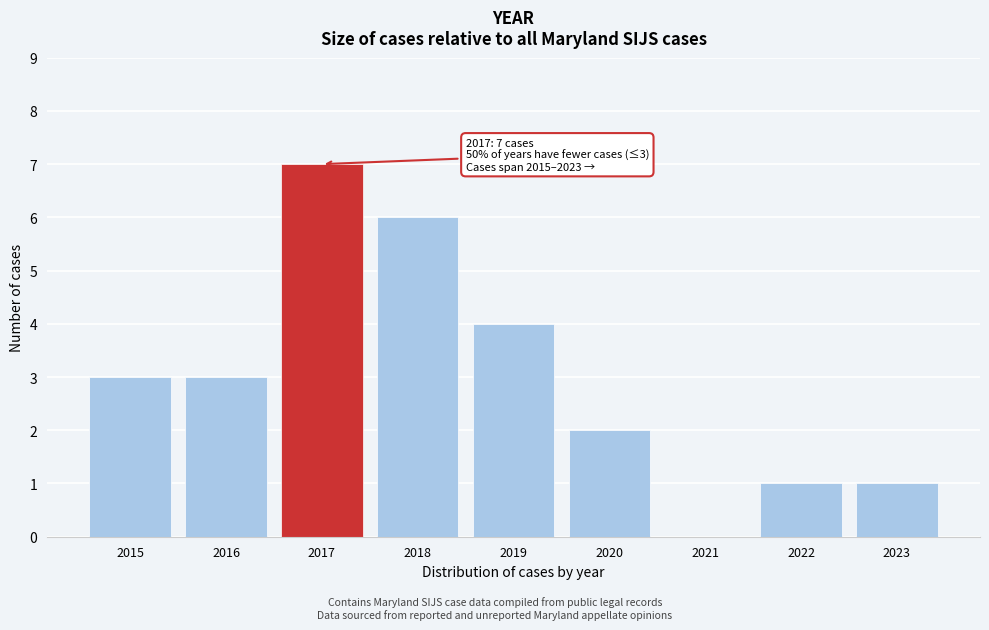

Reading left to right, what are all the values shown in this chart?

2015=3	2016=3	2017=7	2018=6	2019=4	2020=2	2021=0	2022=1	2023=1